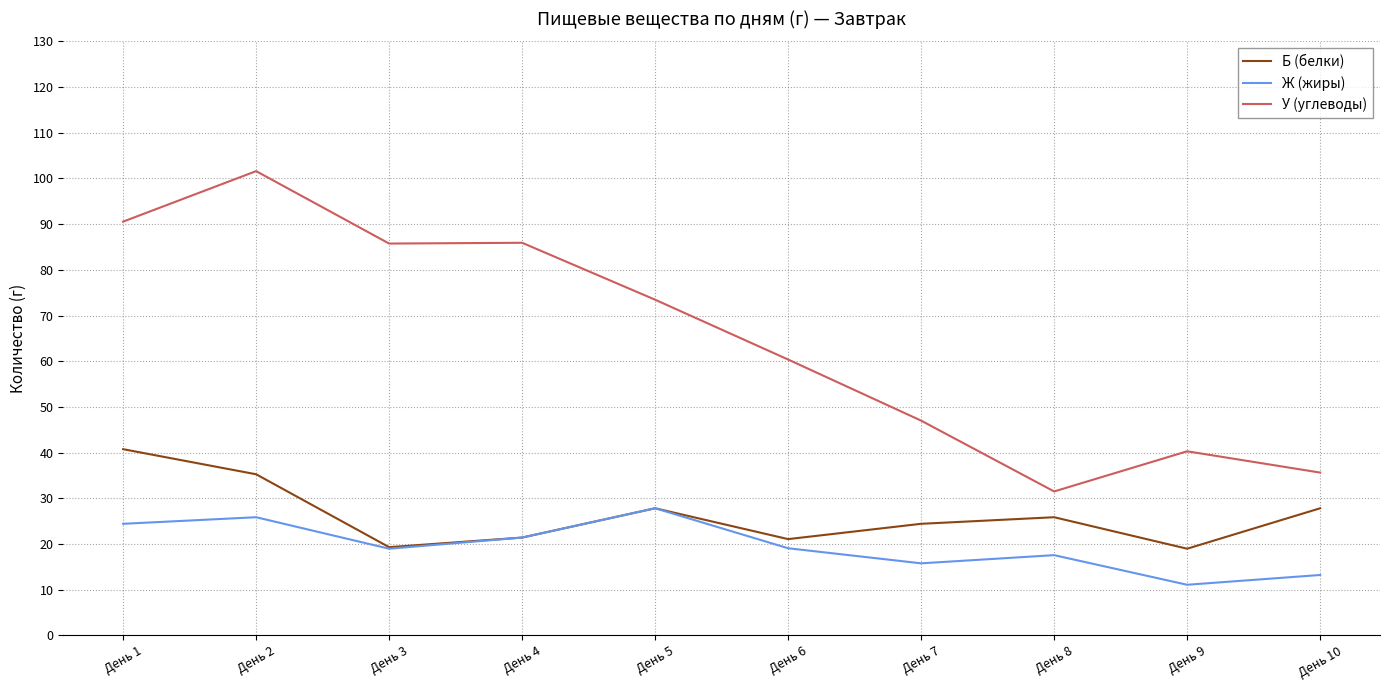

At День 8, list the series in order from smallest to largest.

Ж (жиры), Б (белки), У (углеводы)